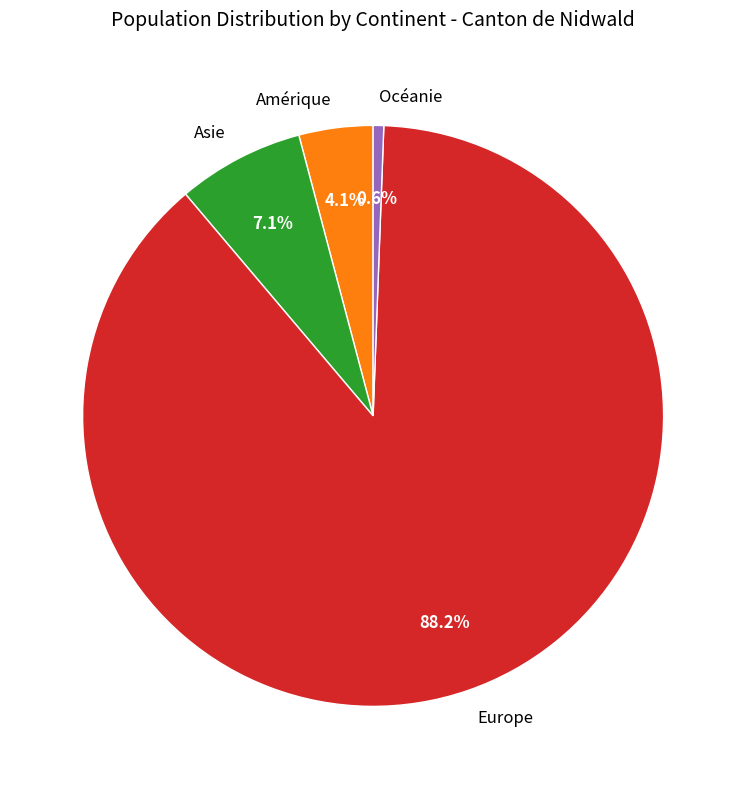

To the nearest percent, what is the average slice percentage?

25%